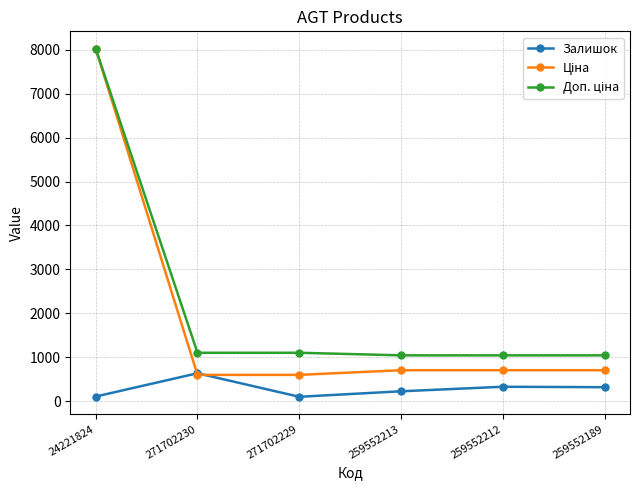

In Залишок, how many points are higher than both neighbors (excluding endpoints)?

2